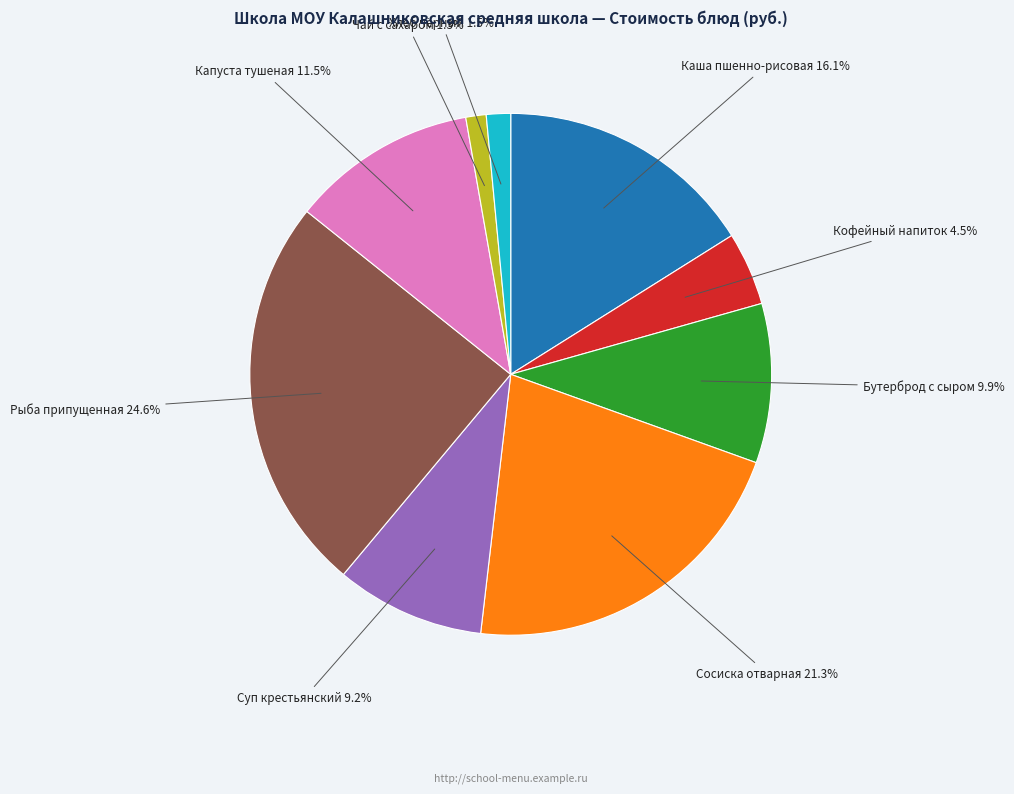

Is there any slice that represents more than half of the pie?

No